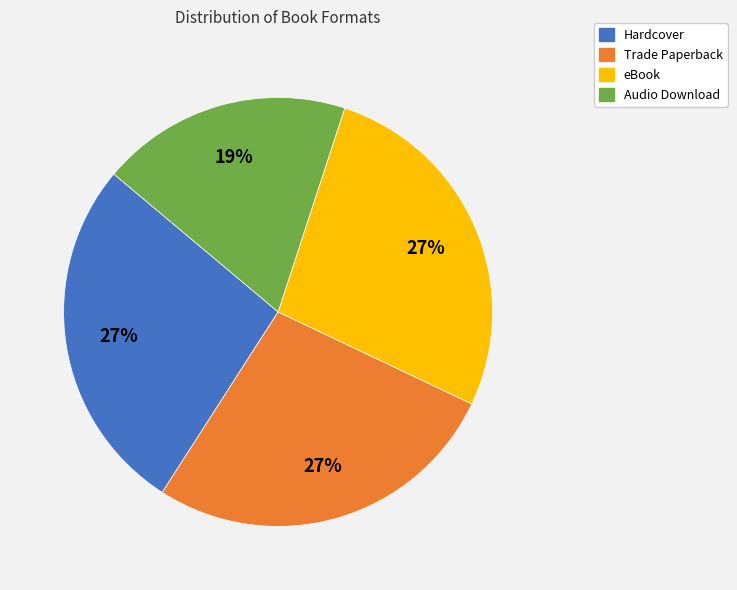

The Hardcover slice represents 20% of the pie. True or false?

False